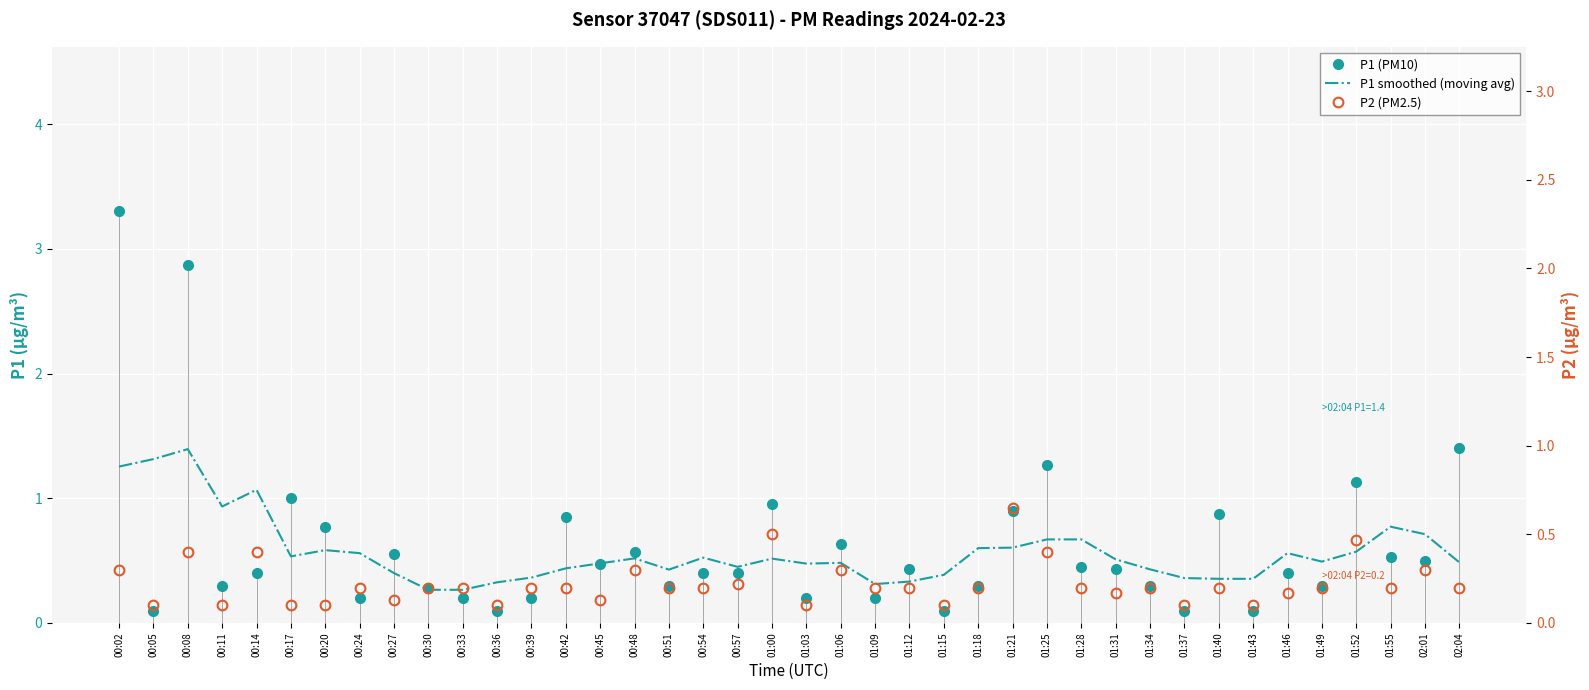

True or false: P1 smoothed (moving avg) has more than 1 interior local peaks.

True